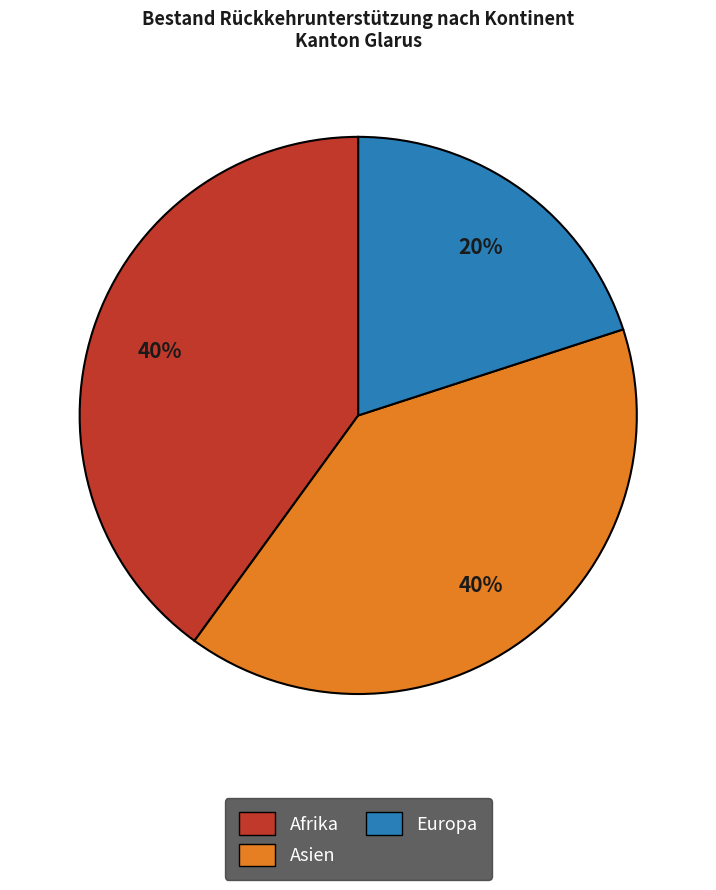

Does any single category account for the majority?

No